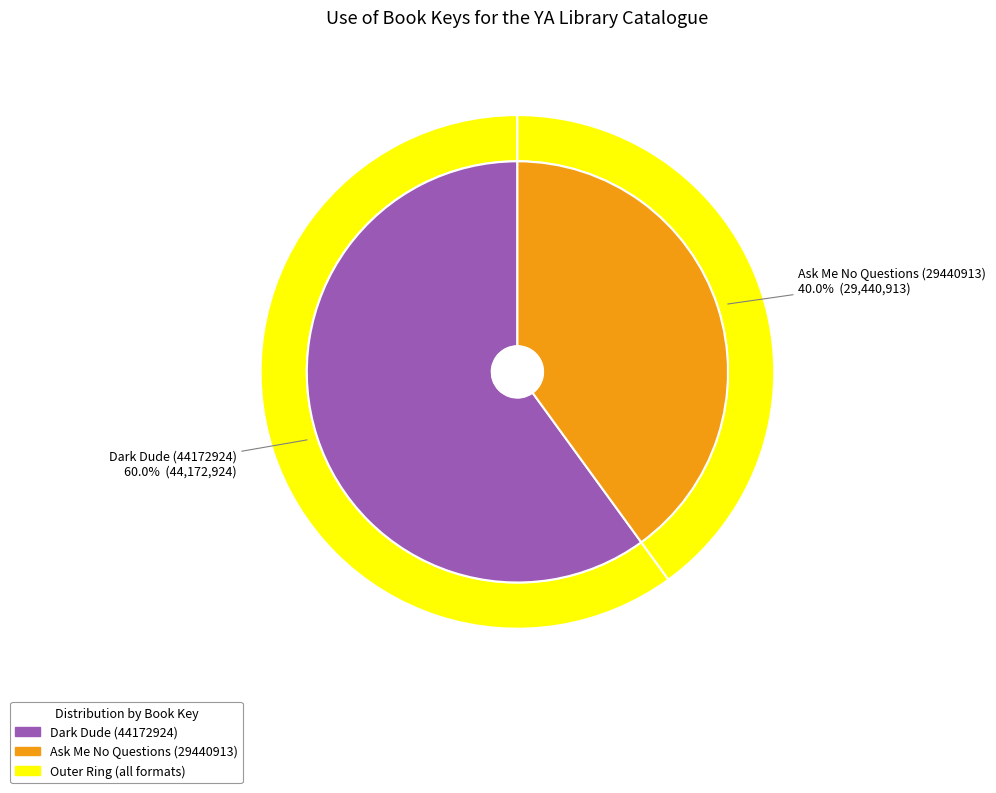

To the nearest percent, what is the average slice percentage?

50%